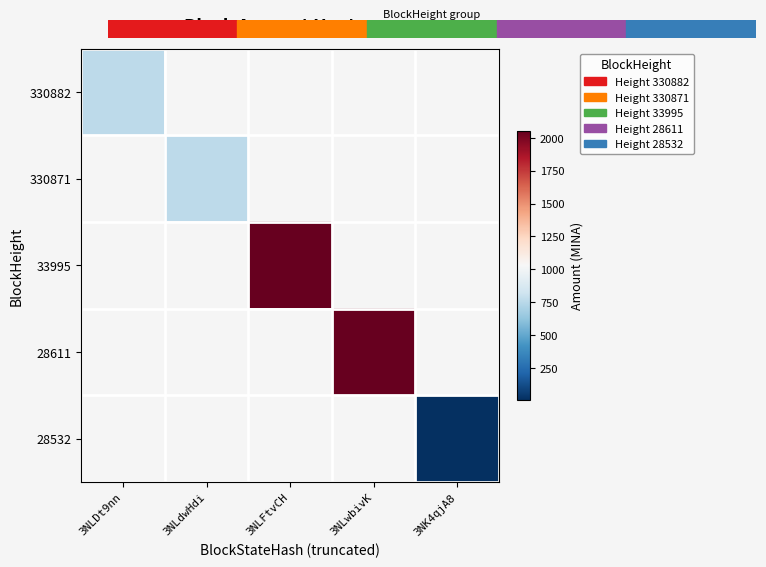

Between 3NLFtvCH and 3NLwbivK, which is larger?

3NLwbivK